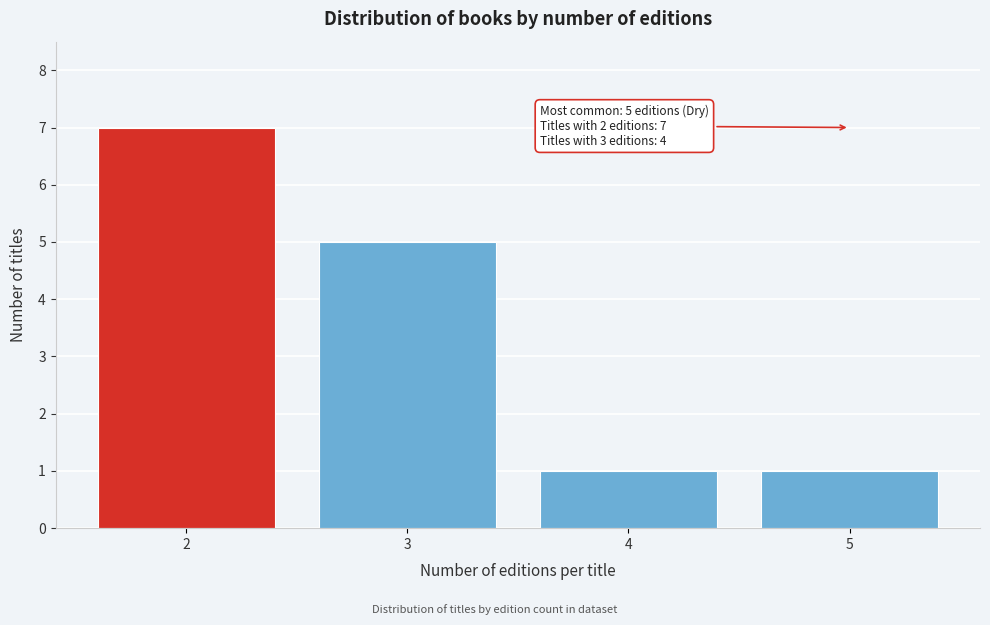

Reading left to right, transcribe all the data shown in this chart.

2=7	3=5	4=1	5=1